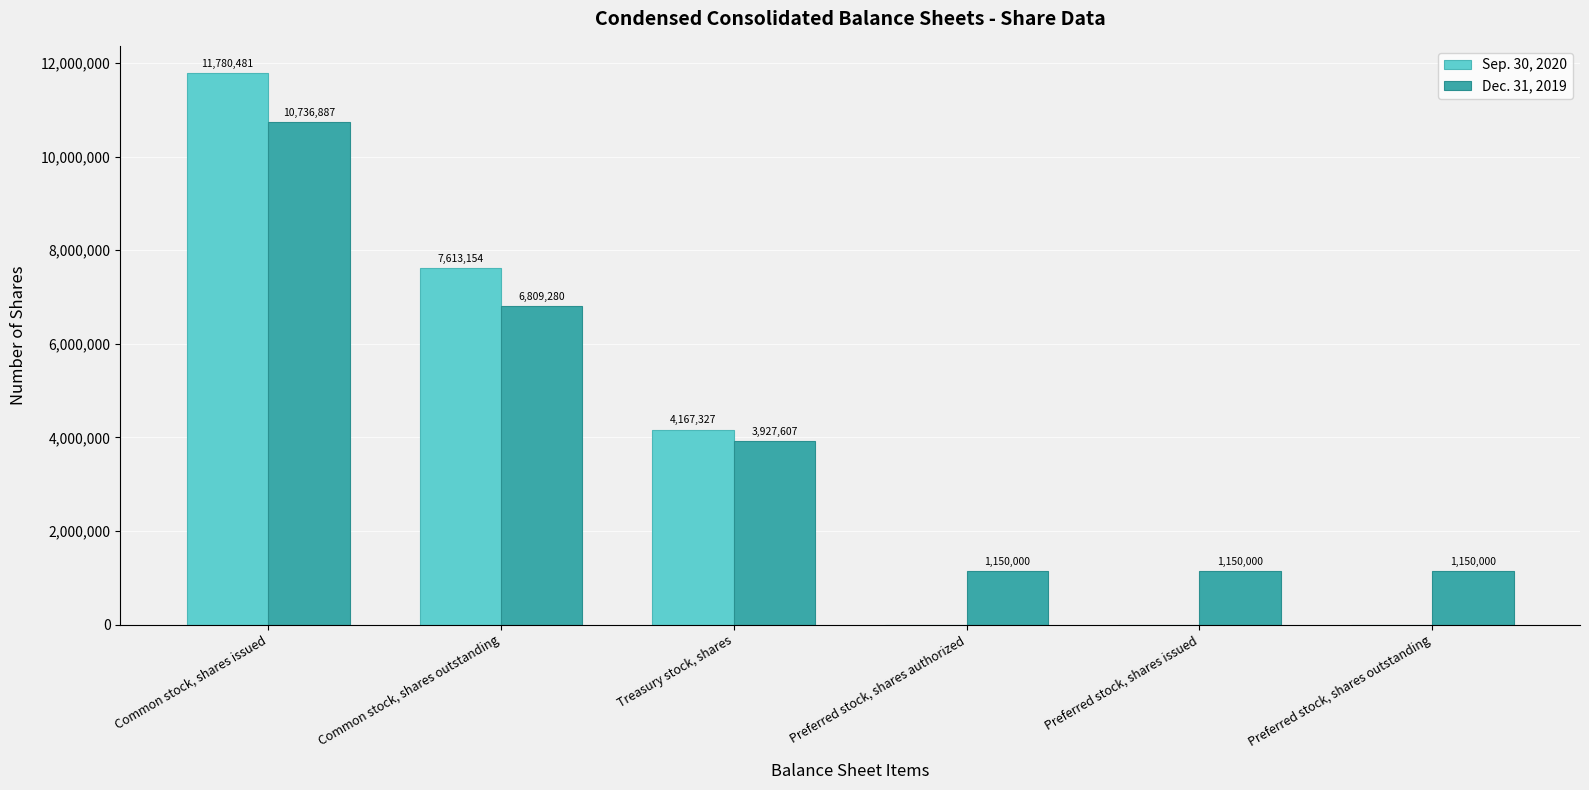

Is the value of Dec. 31, 2019 at Common stock, shares outstanding greater than the value of Sep. 30, 2020 at Treasury stock, shares?

Yes